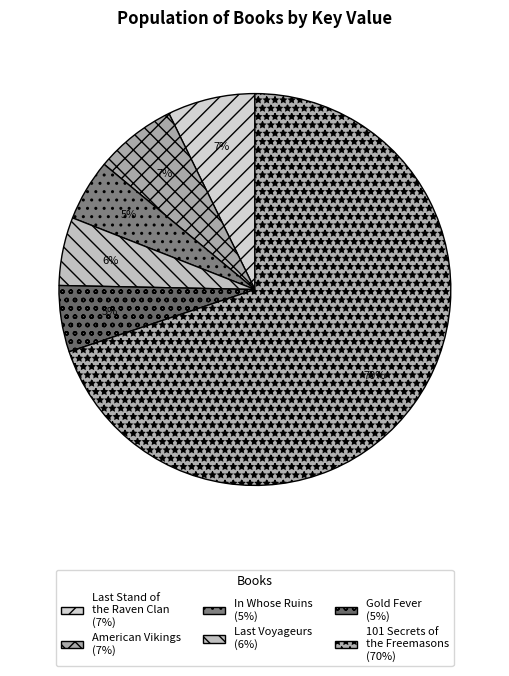

How many slices are in this pie chart?

6